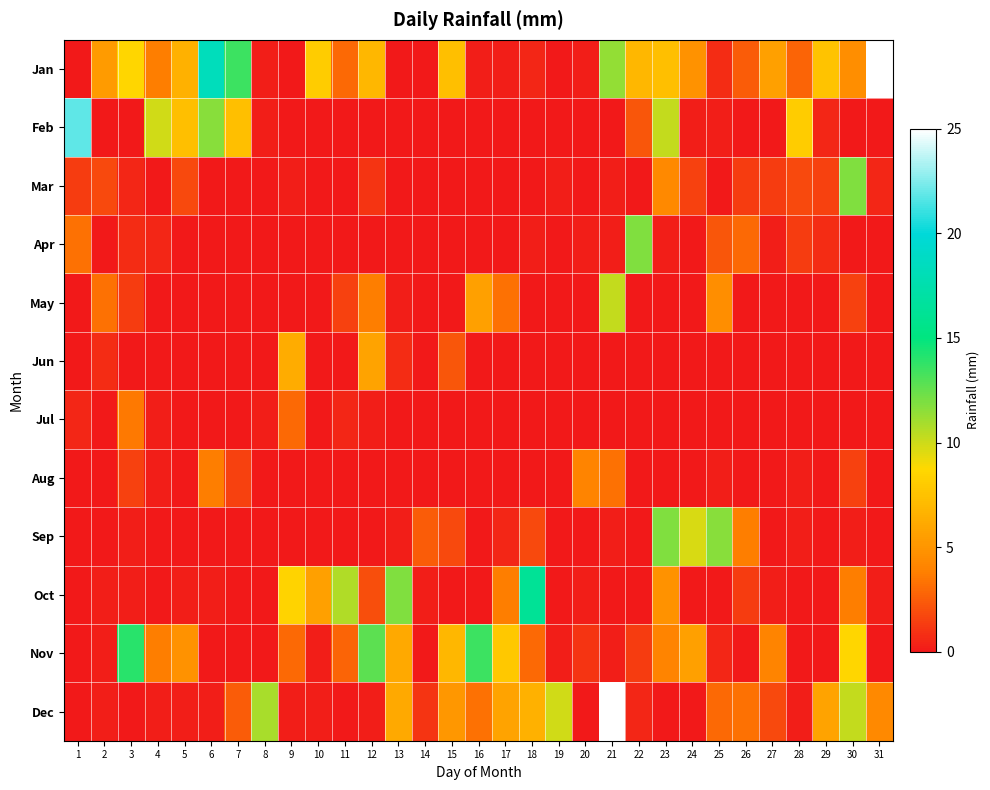

At 30, list the series in order from smallest to largest.

Feb, Apr, Jun, Jul, Sep, May, Aug, Oct, Jan, Nov, Dec, Mar